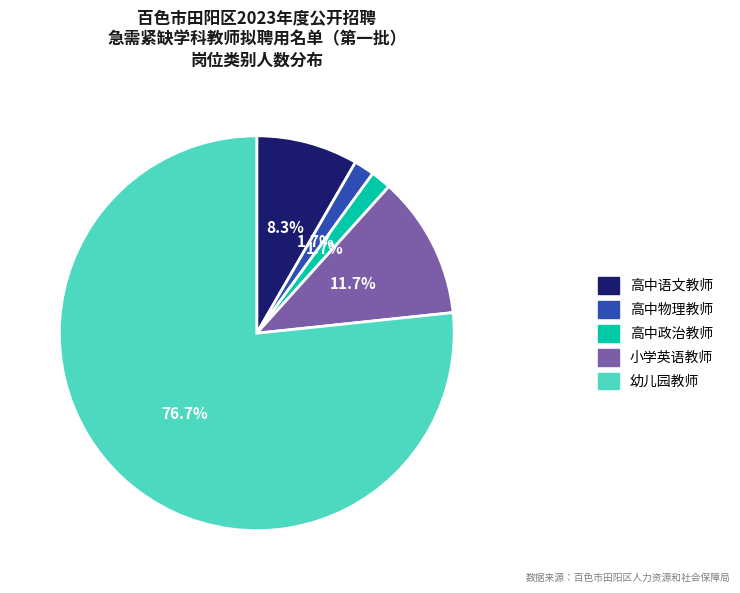

Approximately how many times larger is the value at 高中物理教师 compared to 高中语文教师?

0.2